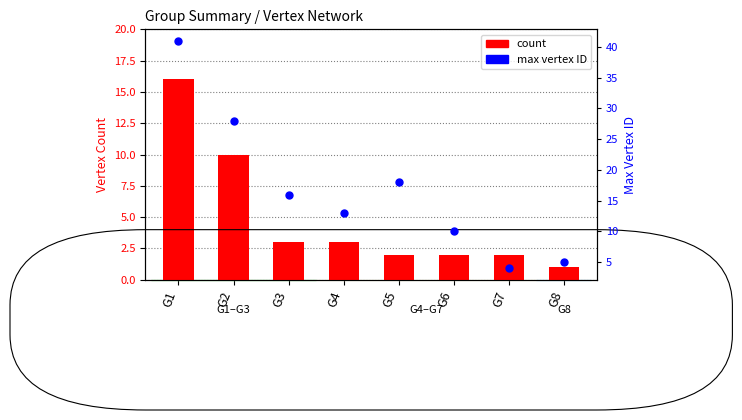

What is the total value across all series at G1?

57